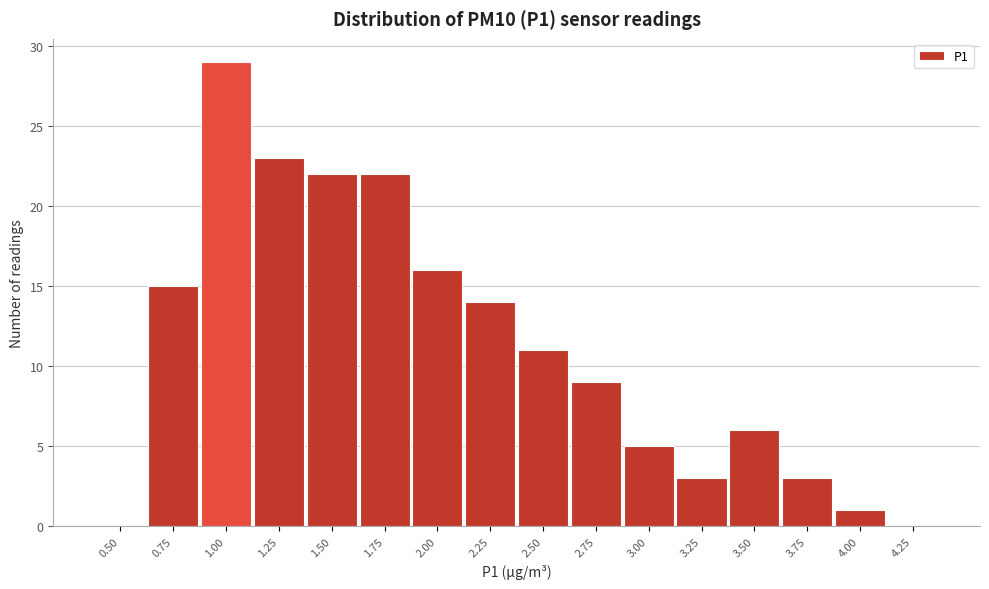

Reading left to right, extract all data points from this chart.

0.50=0	0.75=15	1.00=29	1.25=23	1.50=22	1.75=22	2.00=16	2.25=14	2.50=11	2.75=9	3.00=5	3.25=3	3.50=6	3.75=3	4.00=1	4.25=0